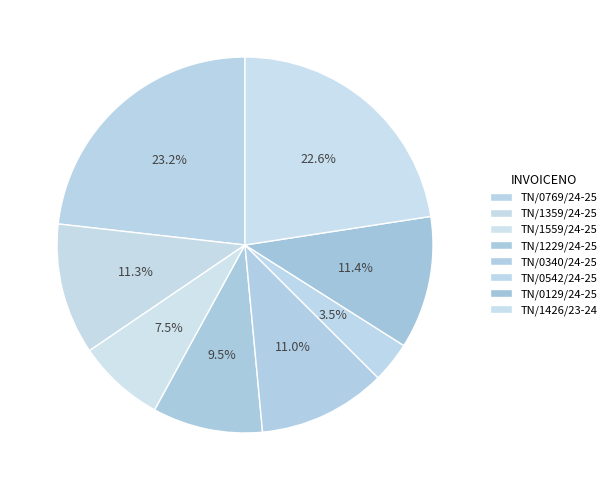

The TN/0129/24-25 slice represents 1% of the pie. True or false?

False